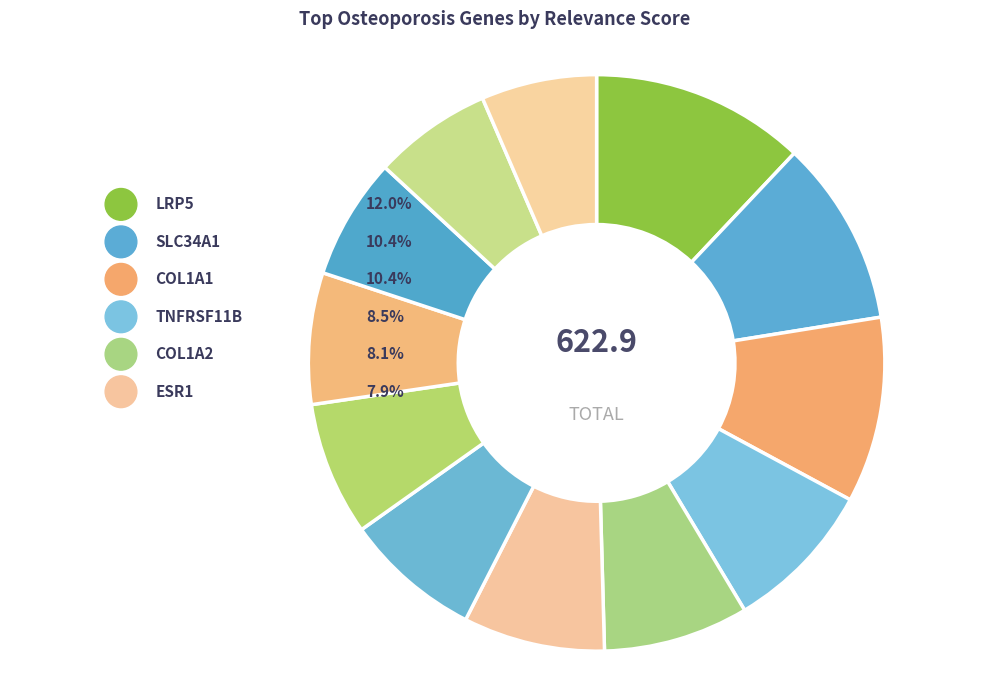

What is the largest slice in the pie chart?

LRP5